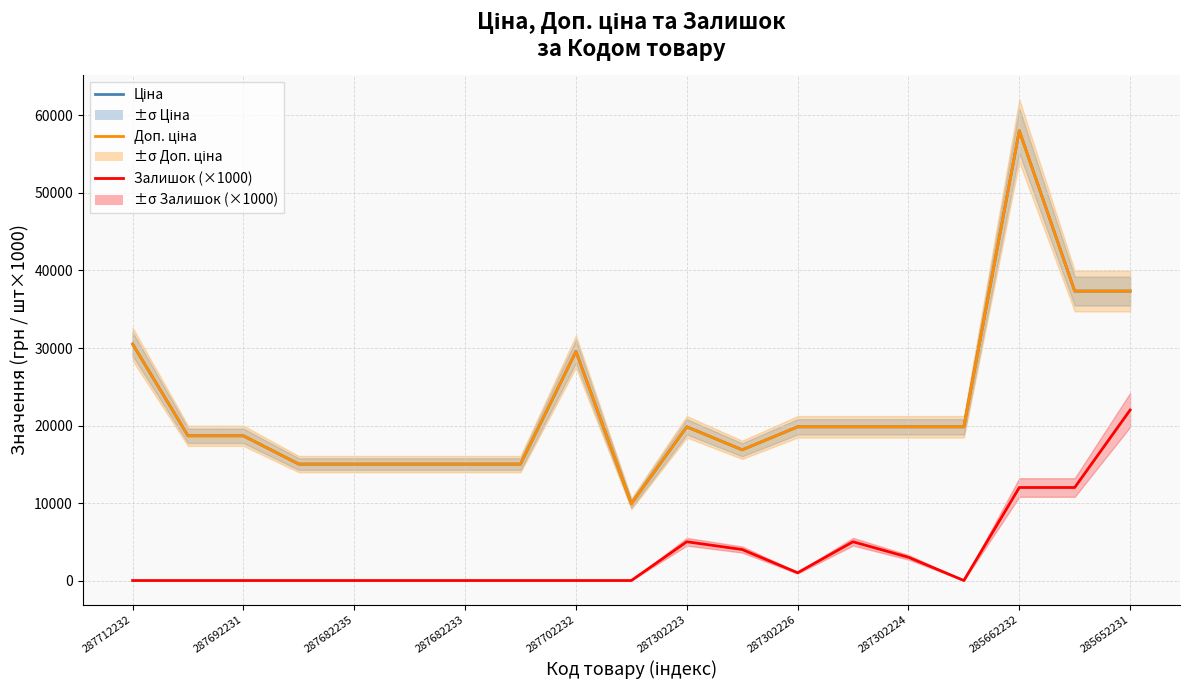

Which series has the largest total across all categories?

Ціна